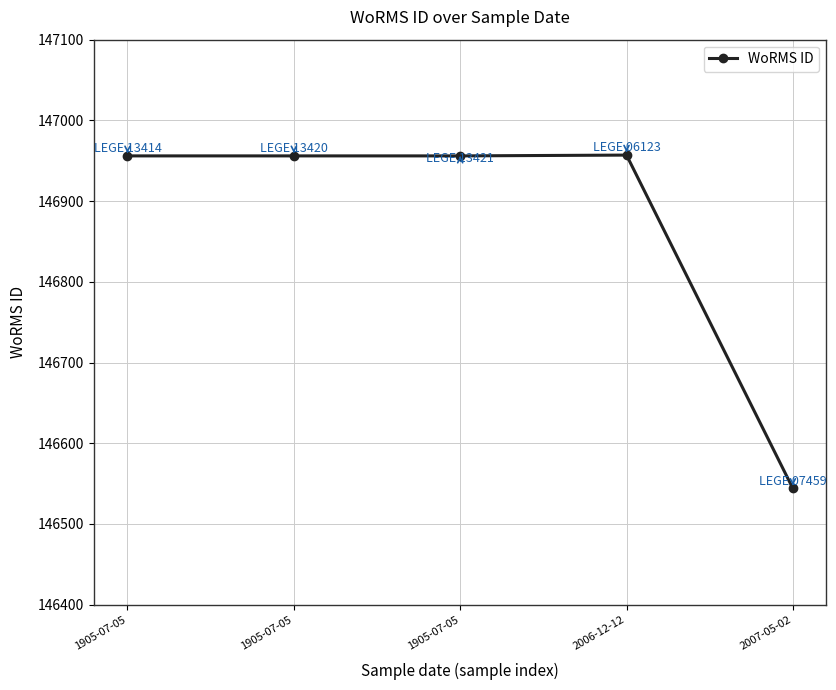

Count the number of data series in this chart.

1